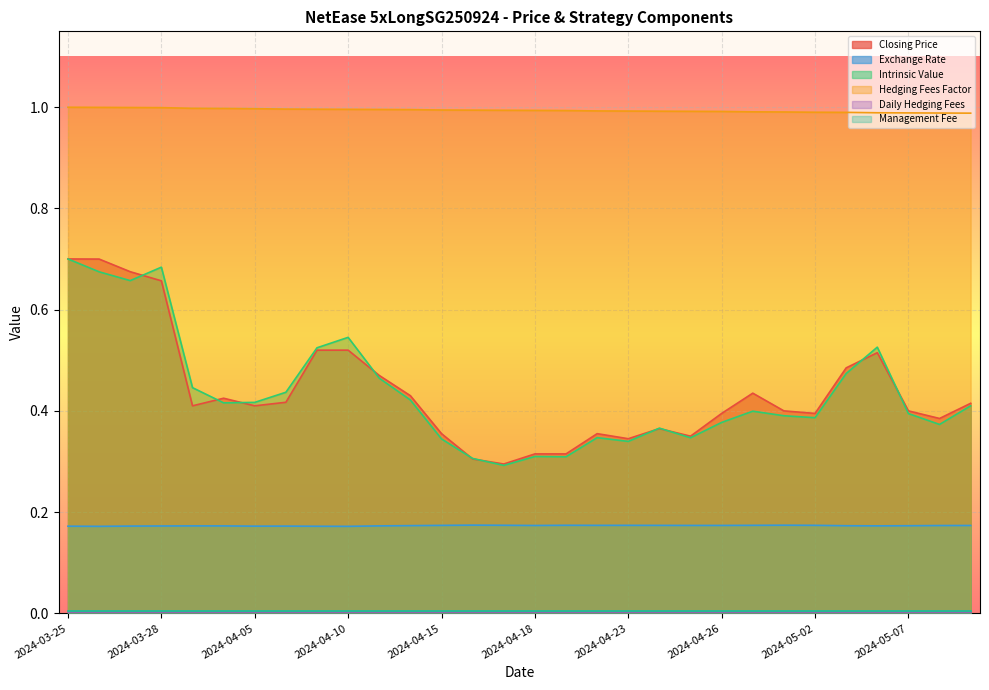

At how many categories does at least one series exceed 0?

30